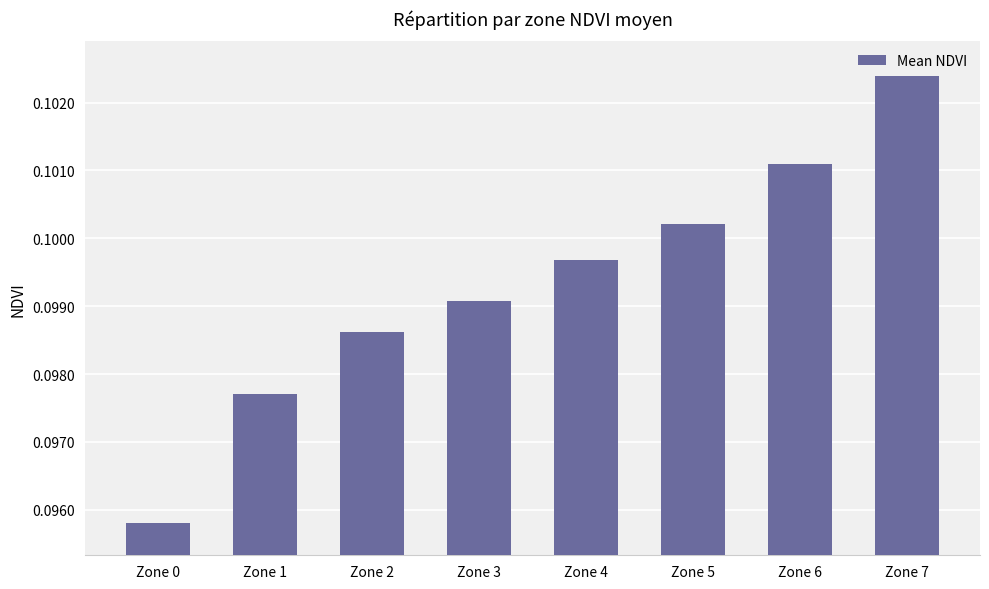

The chart shows a value of 0.2 at Zone 2. True or false?

False